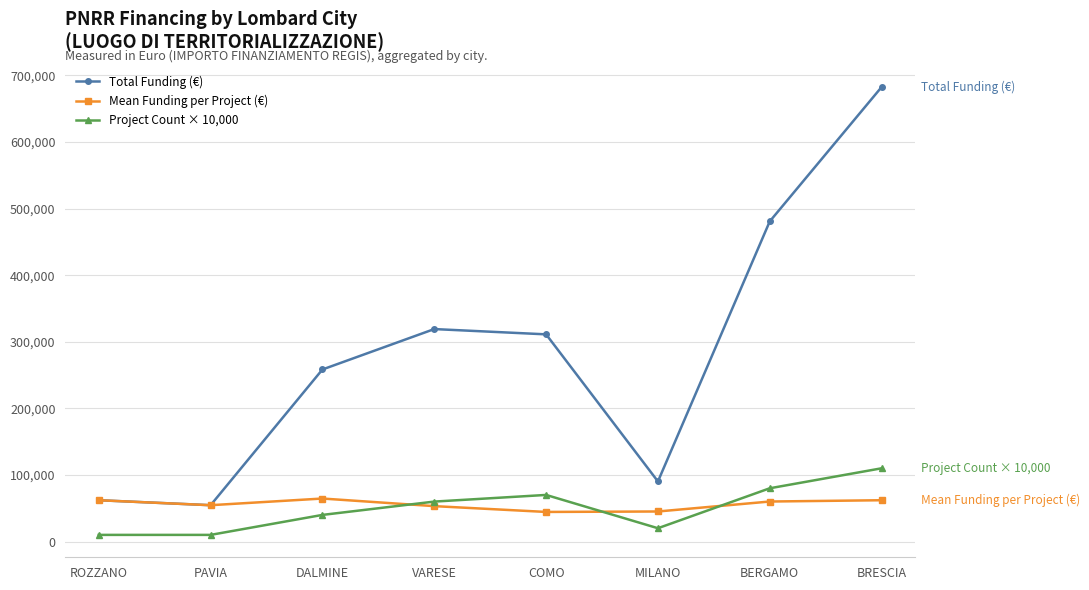

Count the number of categories in the chart.

8